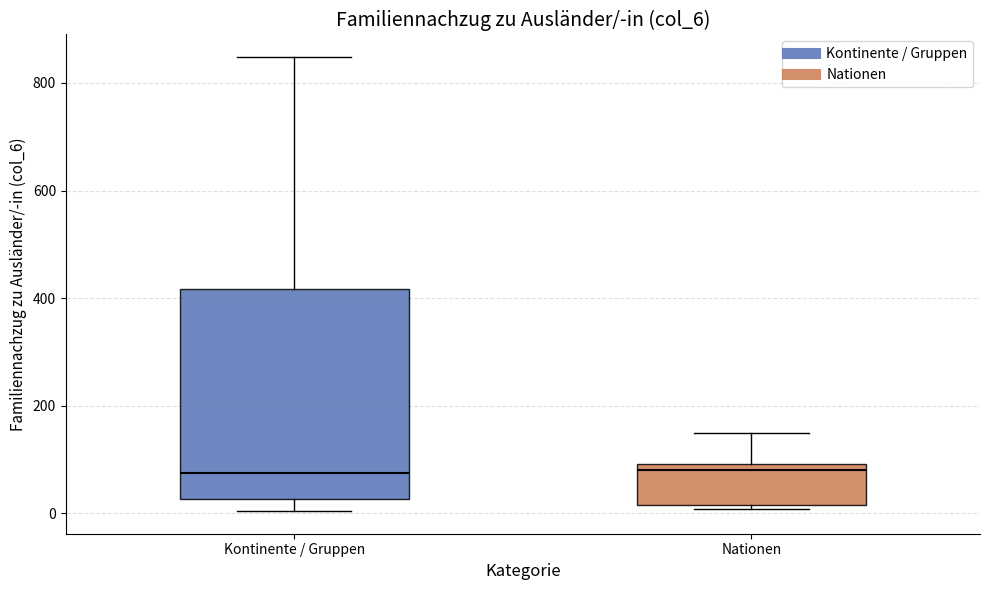

Reading left to right, transcribe this box plot: for each box, give where its median line is, the range the box spans, and where its two whiskers end, as read against the y-axis. The values are not printed on the chart, so give them approximately, as read against the axis.

Kontinente / Gruppen: median 80, box 20 to 420, whiskers 0 to 840
Nationen: median 80, box 20 to 100, whiskers 0 to 140